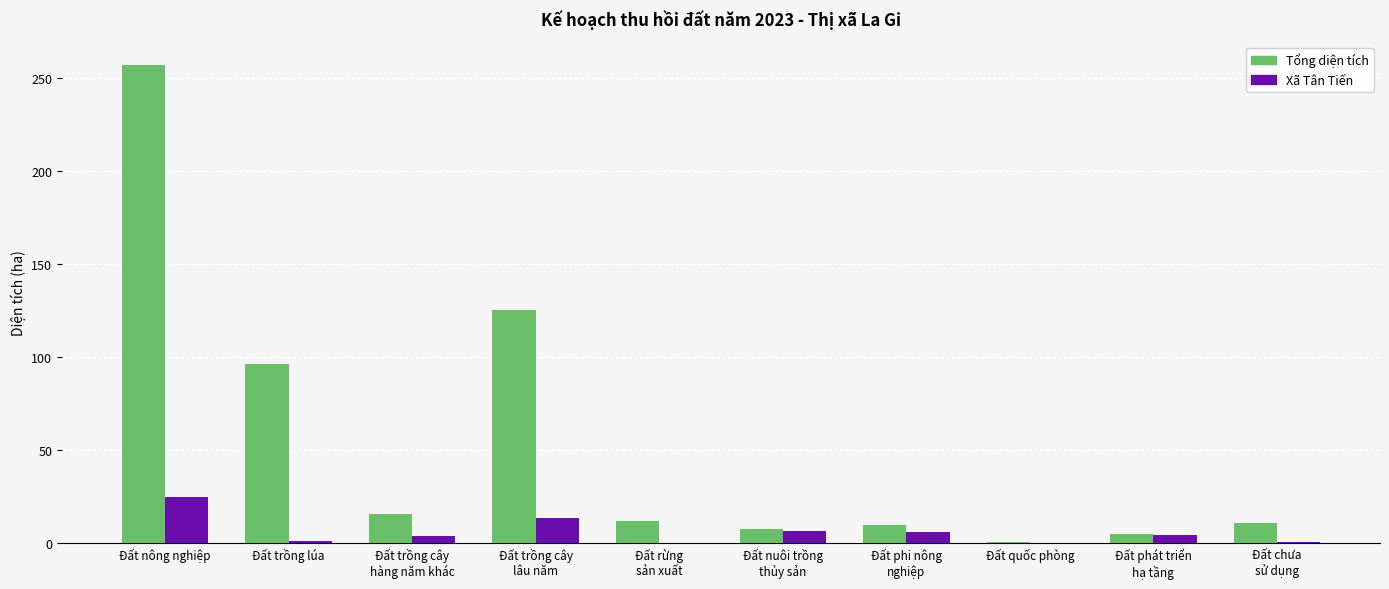

Are the bars grouped side by side (vs. stacked)?

Yes